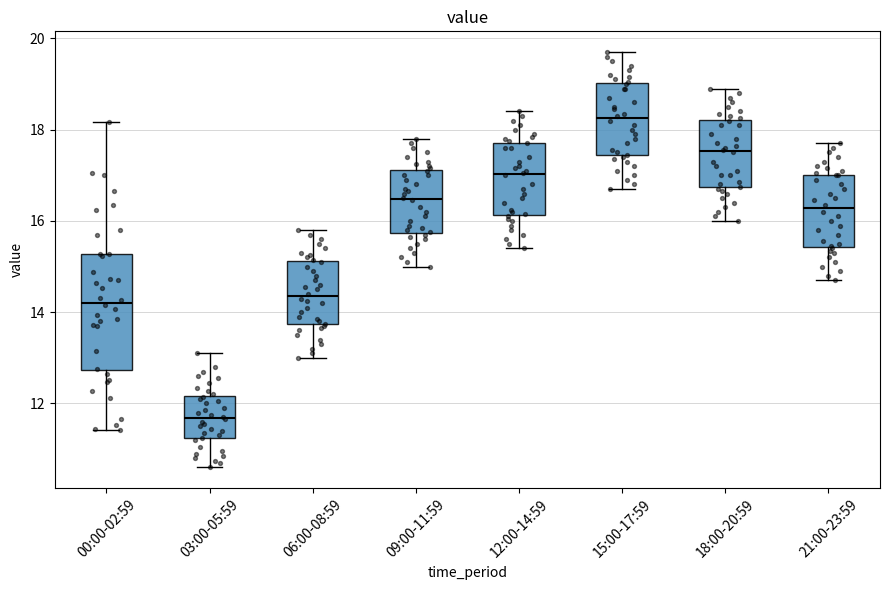

Reading left to right, read every box against the y-axis: the position of its median line, the range the box covers, and the ends of its whiskers. The values are not printed on the chart, so give them approximately, as read against the axis.

00:00-02:59: median 14.2, box 12.8 to 15.2, whiskers 11.4 to 18.2
03:00-05:59: median 11.6, box 11.2 to 12.2, whiskers 10.6 to 13.2
06:00-08:59: median 14.4, box 13.8 to 15.2, whiskers 13.0 to 15.8
09:00-11:59: median 16.4, box 15.8 to 17.2, whiskers 15.0 to 17.8
12:00-14:59: median 17.0, box 16.2 to 17.8, whiskers 15.4 to 18.4
15:00-17:59: median 18.2, box 17.4 to 19.0, whiskers 16.8 to 19.8
18:00-20:59: median 17.6, box 16.8 to 18.2, whiskers 16.0 to 19.0
21:00-23:59: median 16.2, box 15.4 to 17.0, whiskers 14.8 to 17.8